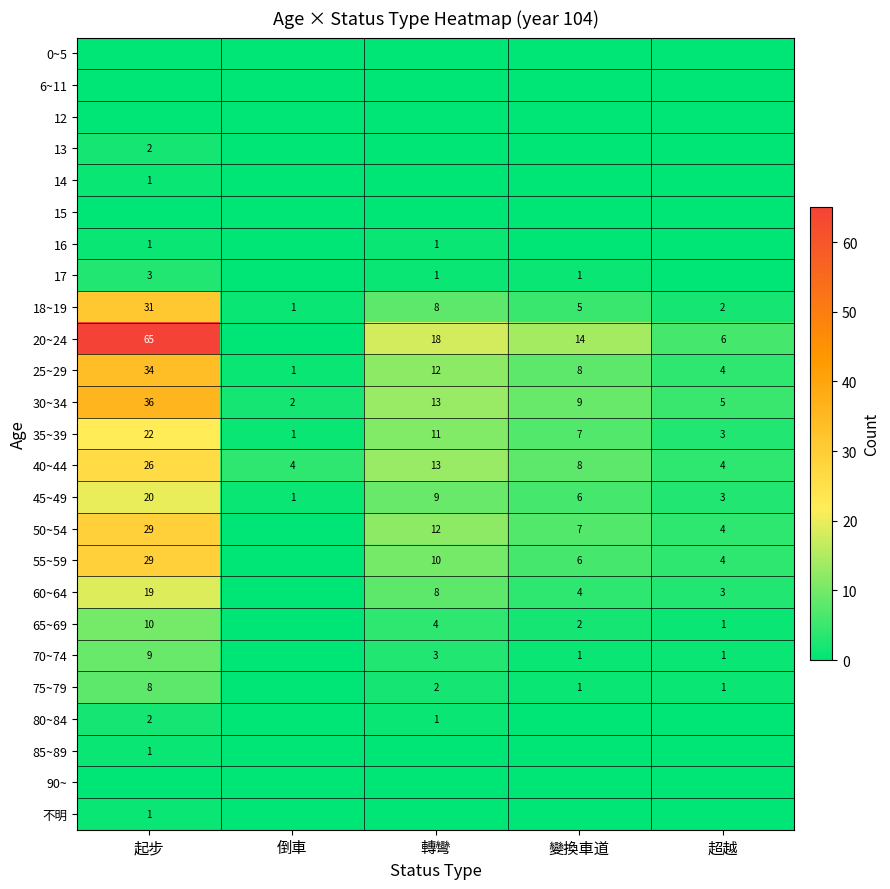

What is the spread (max minus min) of values at 起步?

65